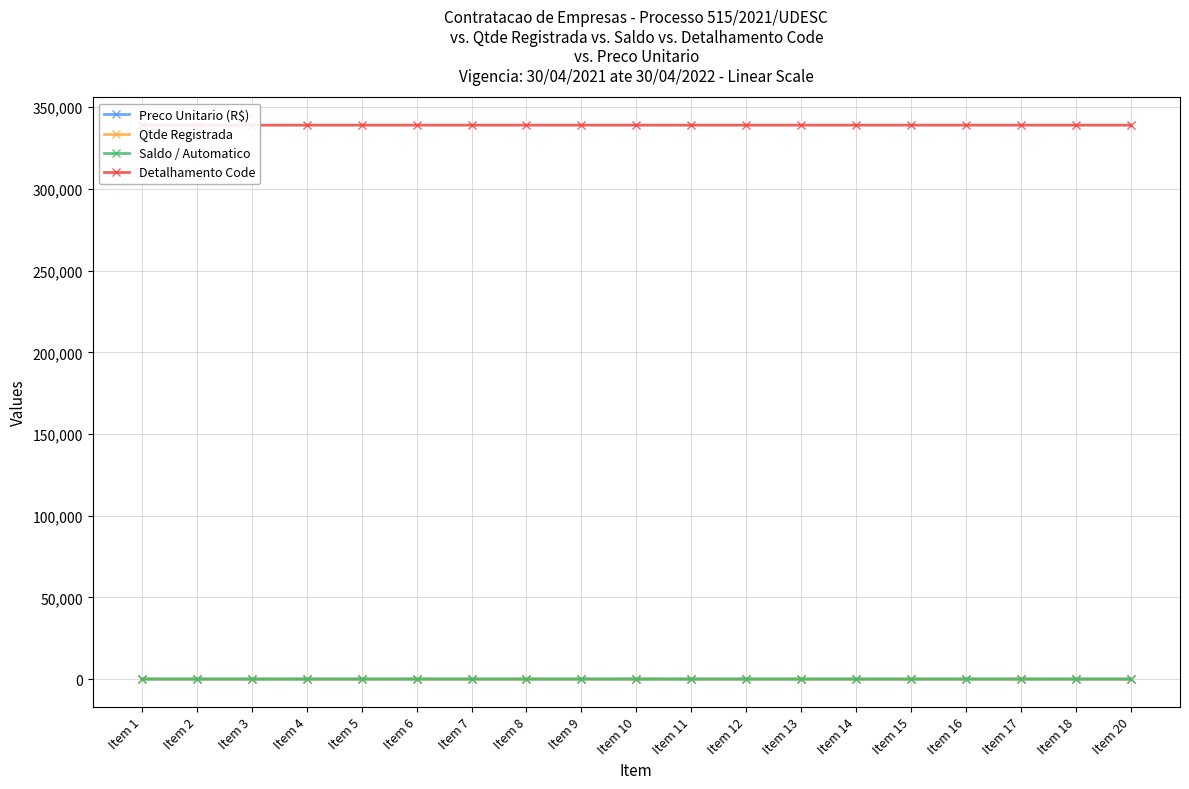

What is the value of the Detalhamento Code point at the 6th from the left?

339039.6